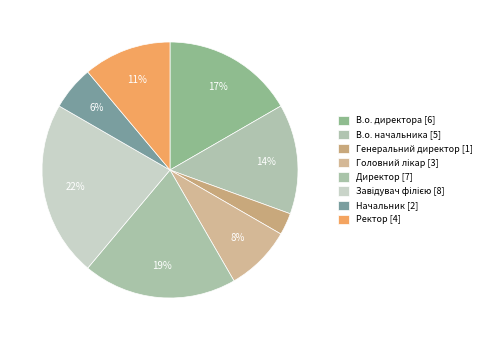

What is the ratio of the value at Ректор to the value at Начальник?

2.0